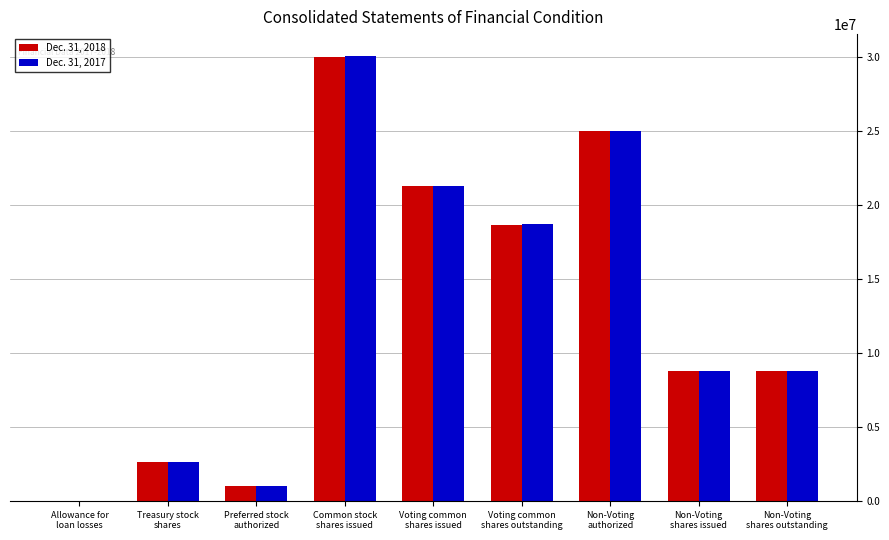

The value of Dec. 31, 2017 at Non-Voting
shares issued is 5941789. True or false?

False